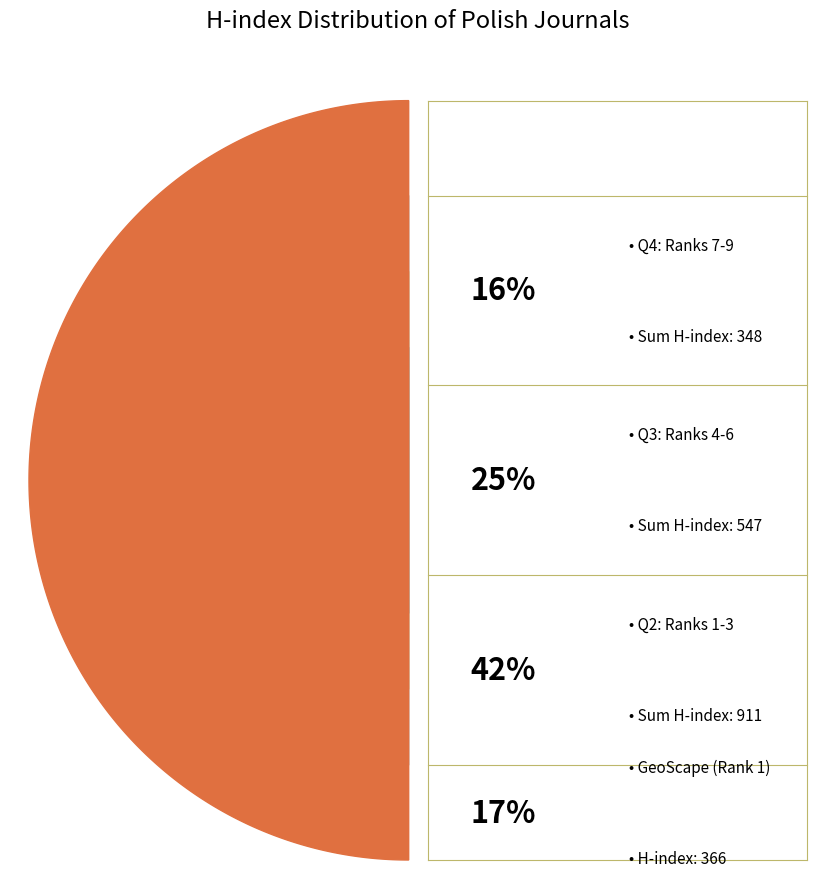

To the nearest percent, what percentage of the pie is Rank 6?

9%